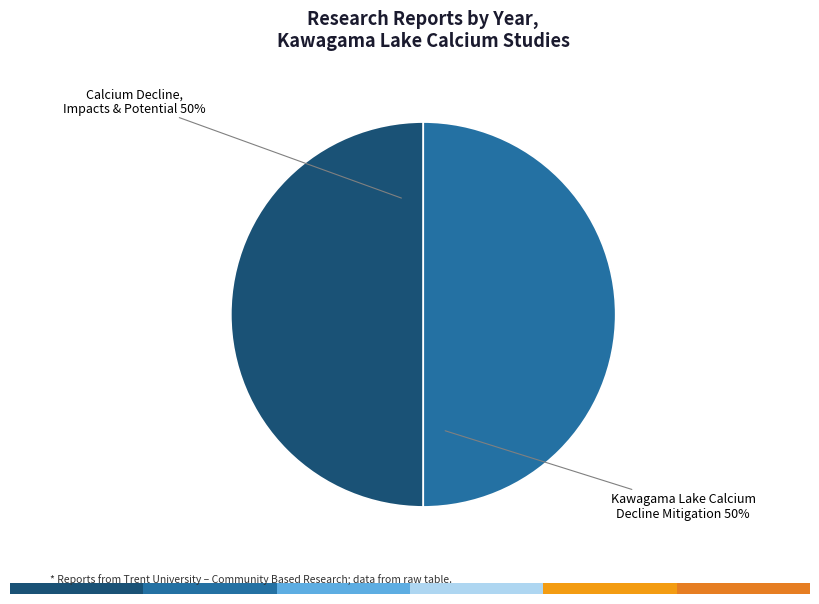

Is it true that Kawagama Lake Calcium Decline Mitigation (2020) is 50% of the pie?

True